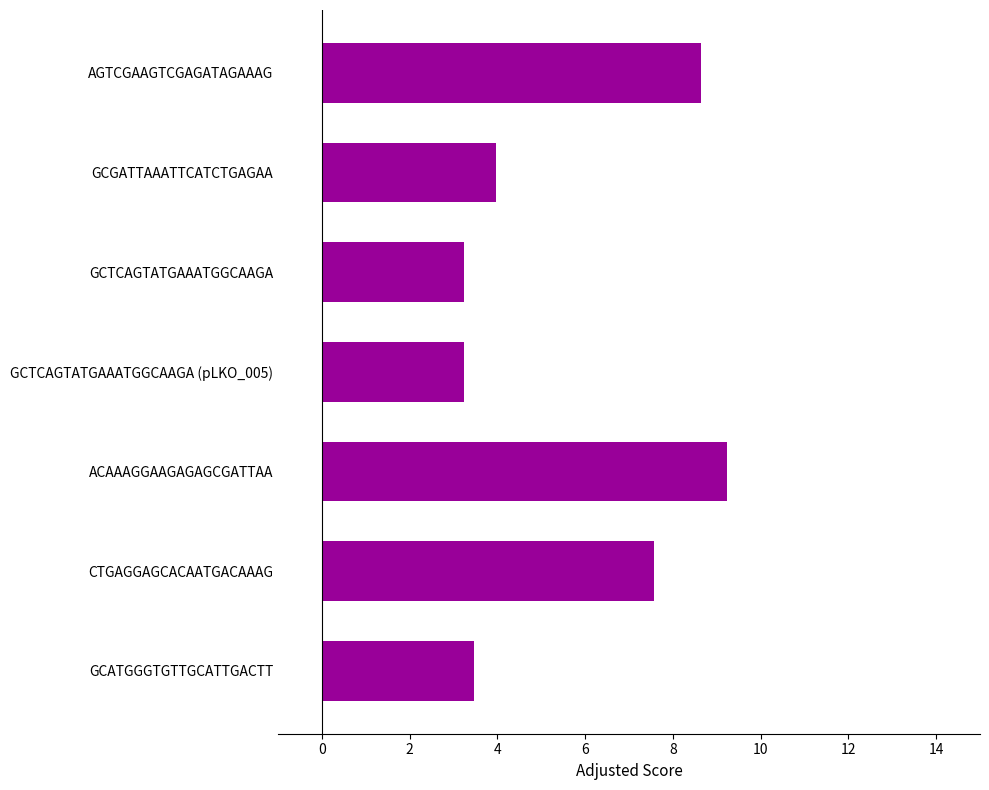

What is the maximum value shown in the chart?

9.2